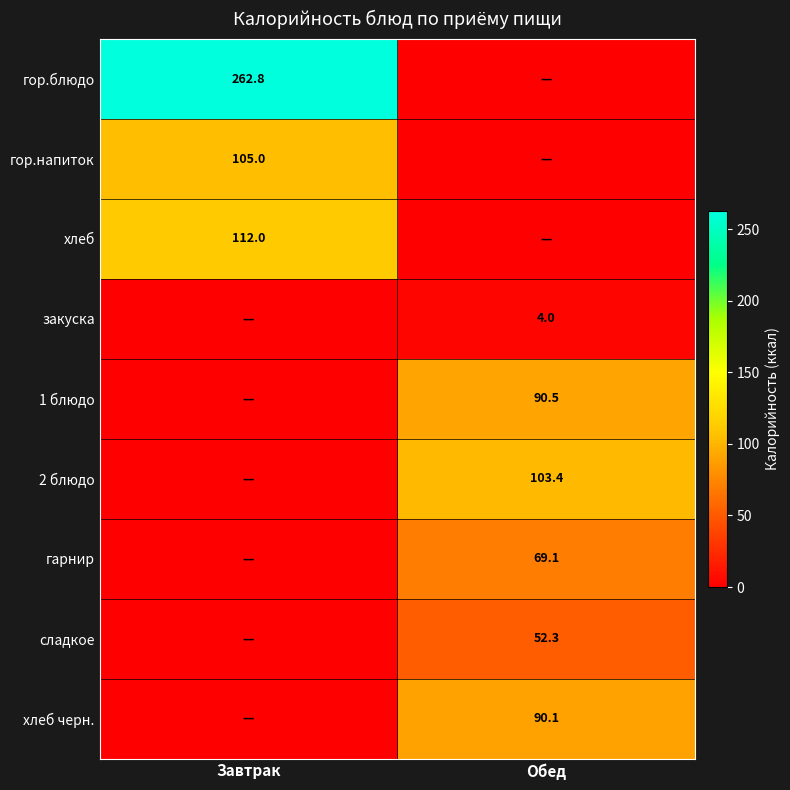

At how many categories does at least one series exceed 143?

1